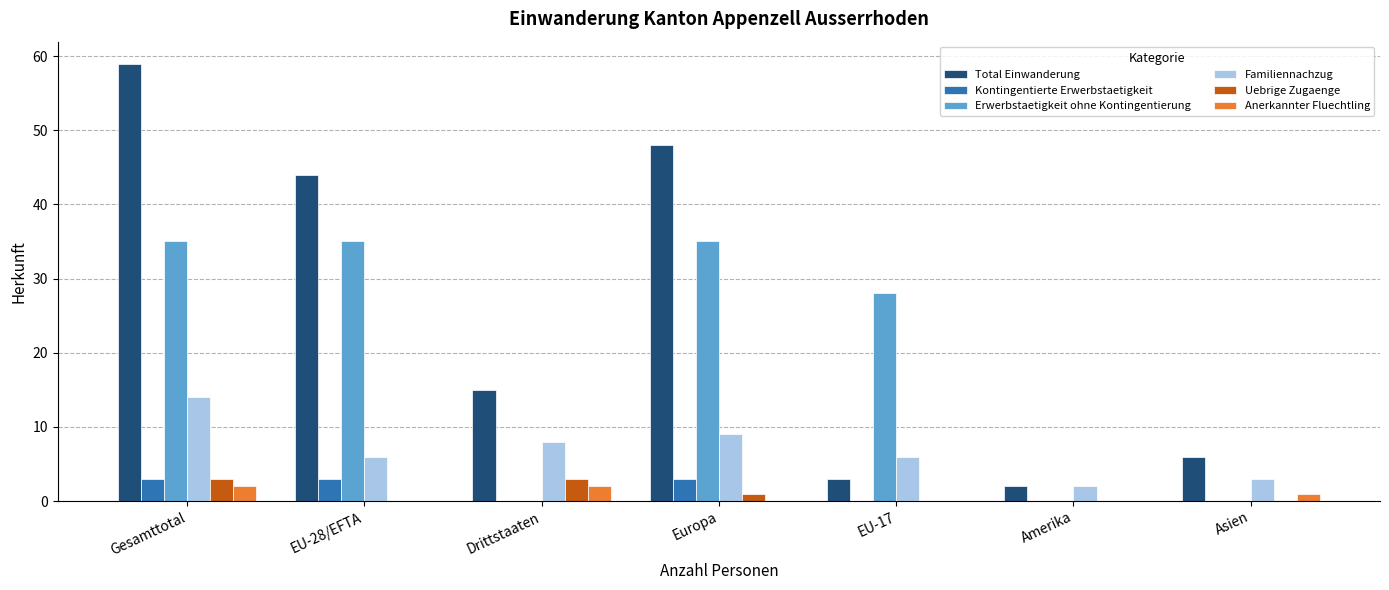

Where is Anerkannter Fluechtling nearest to the value 1?

Asien